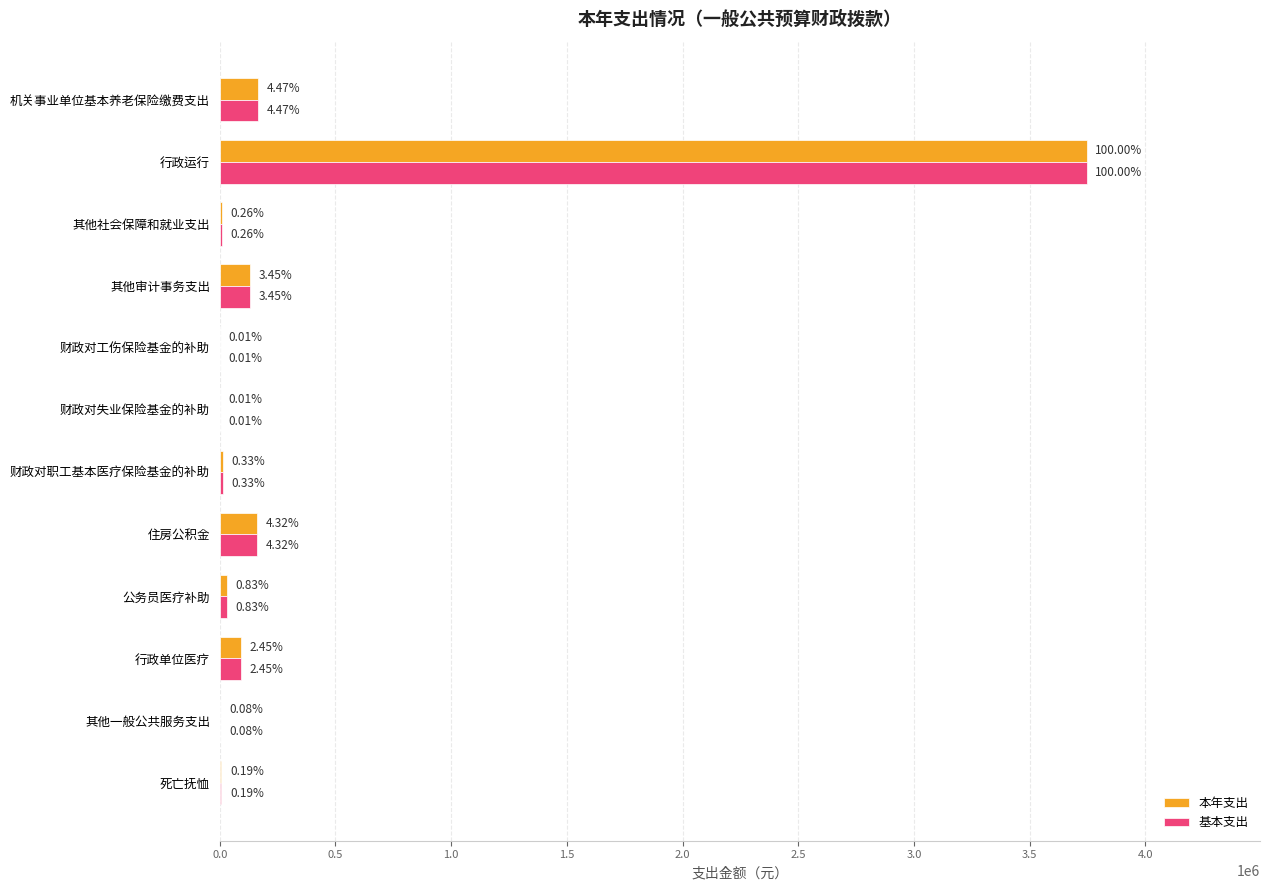

What are all the series names shown in the legend?

本年支出, 基本支出